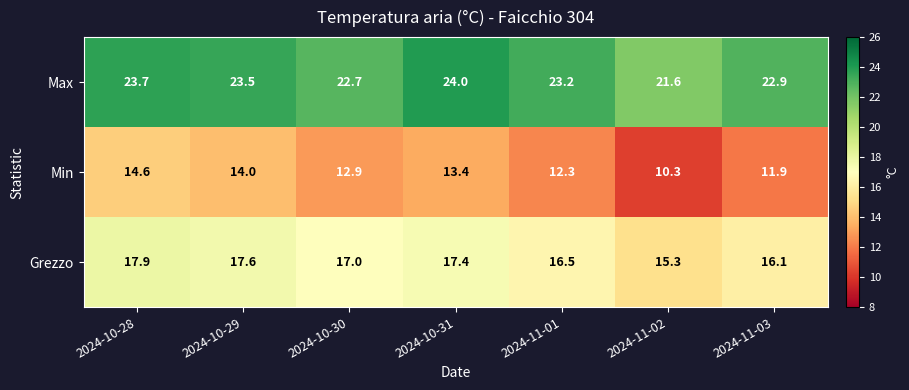

What is the difference between the Max values at 2024-10-31 and 2024-10-28?

0.3